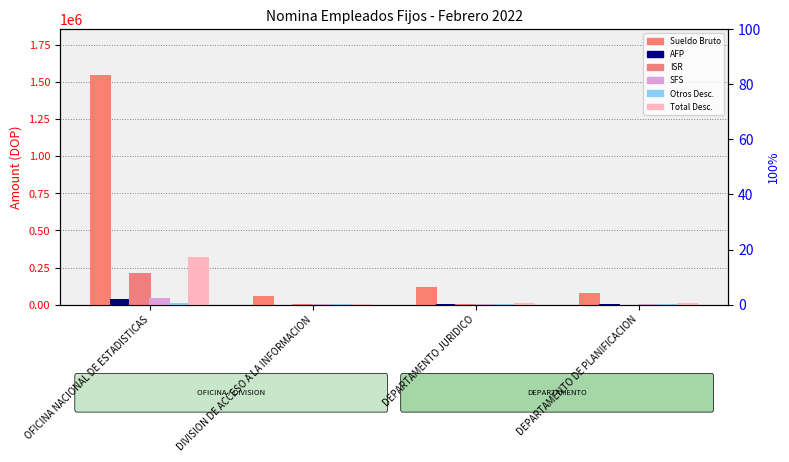

Which series has the largest range (max minus min)?

Sueldo Bruto